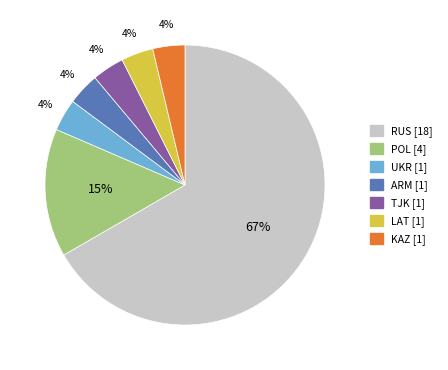

How many slices are in this pie chart?

7